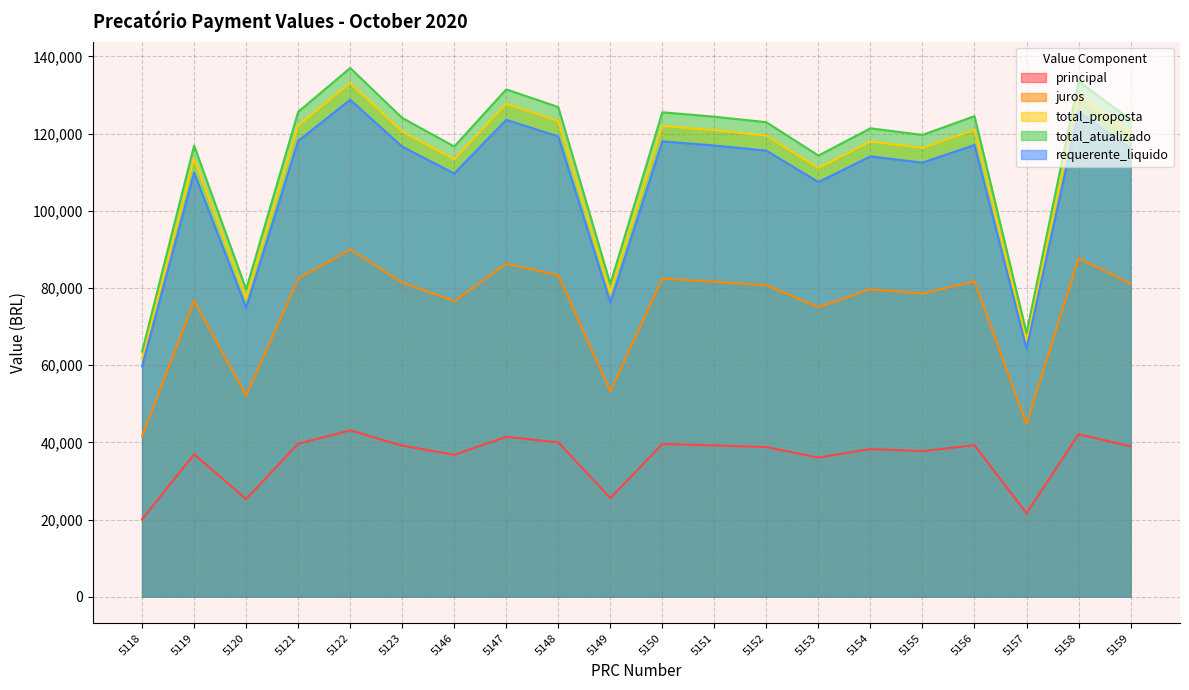

What is the difference between the highest and lowest values at 5154?

83108.3